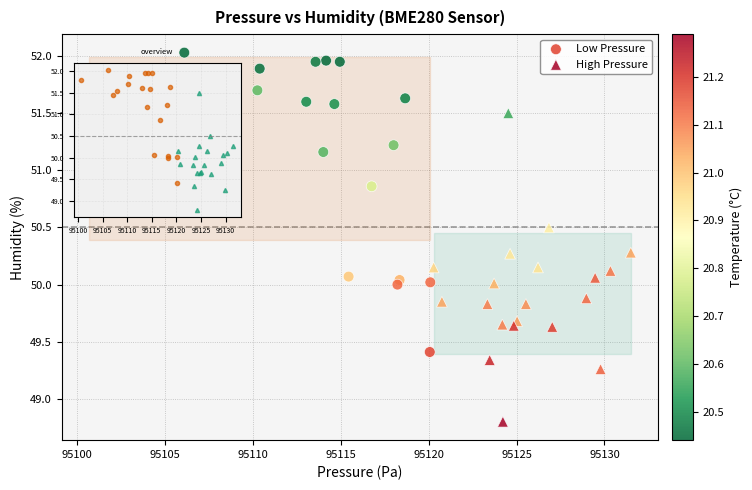

Which series reaches the maximum Y coordinate?

Low Pressure